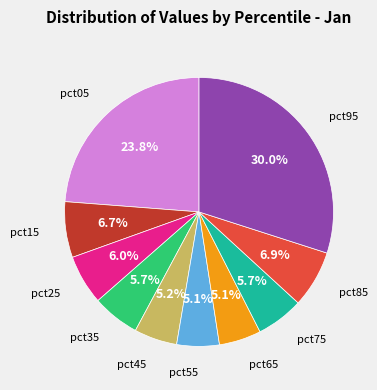

How many slices are in this pie chart?

10